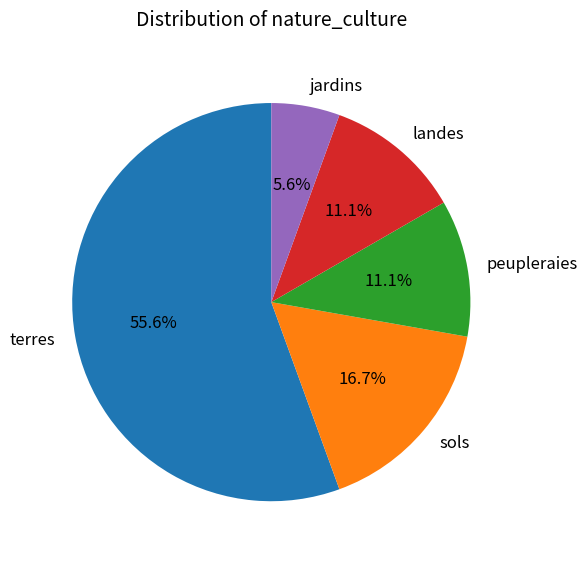

Which has a higher value, jardins or sols?

sols